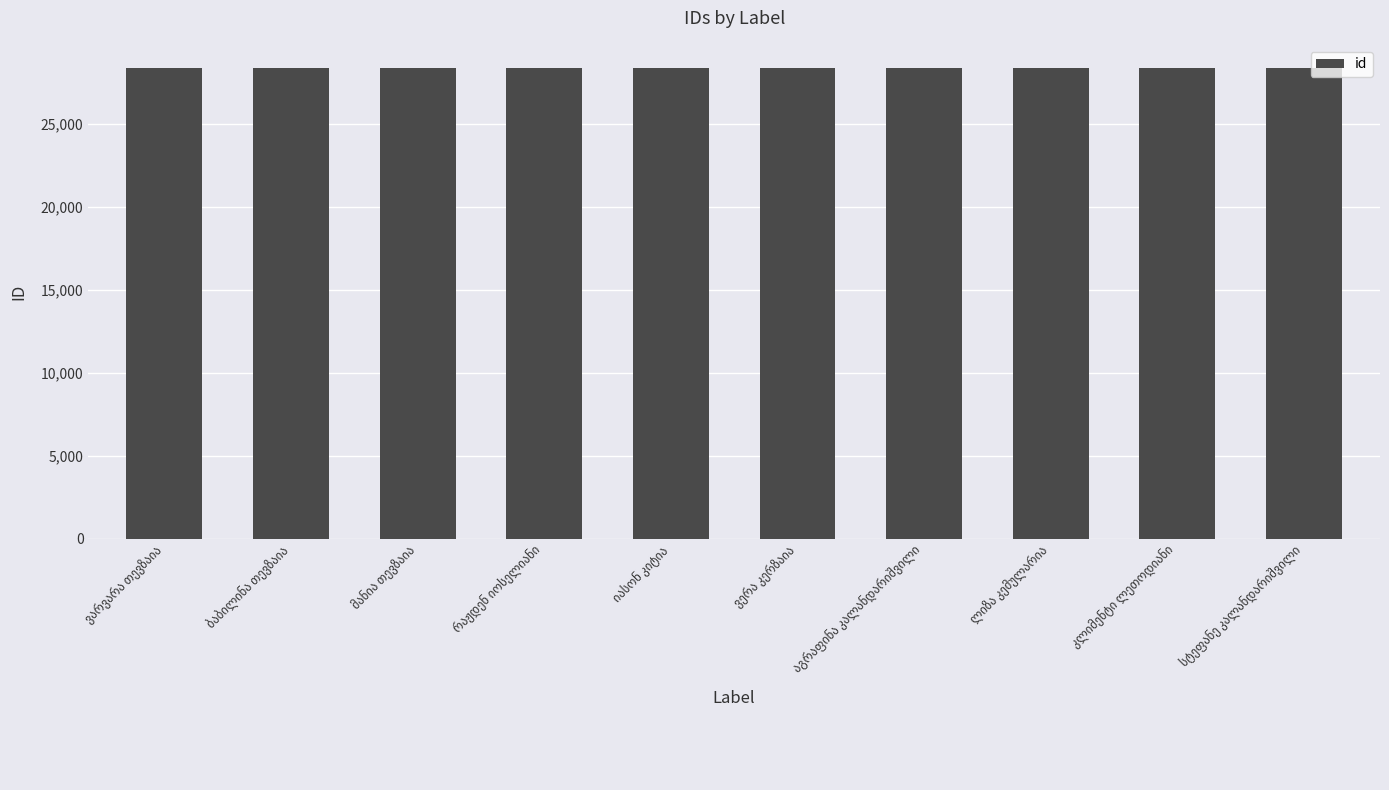

How many data points are less than 28318?

5